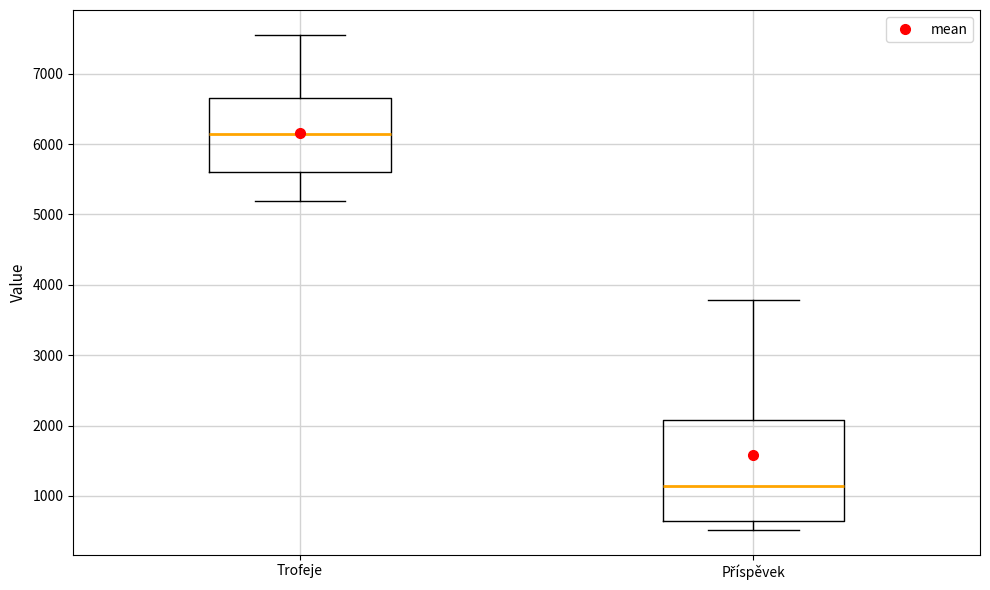

Comparing the boxes themselves (not the whiskers), which one is the tallest?

Příspěvek